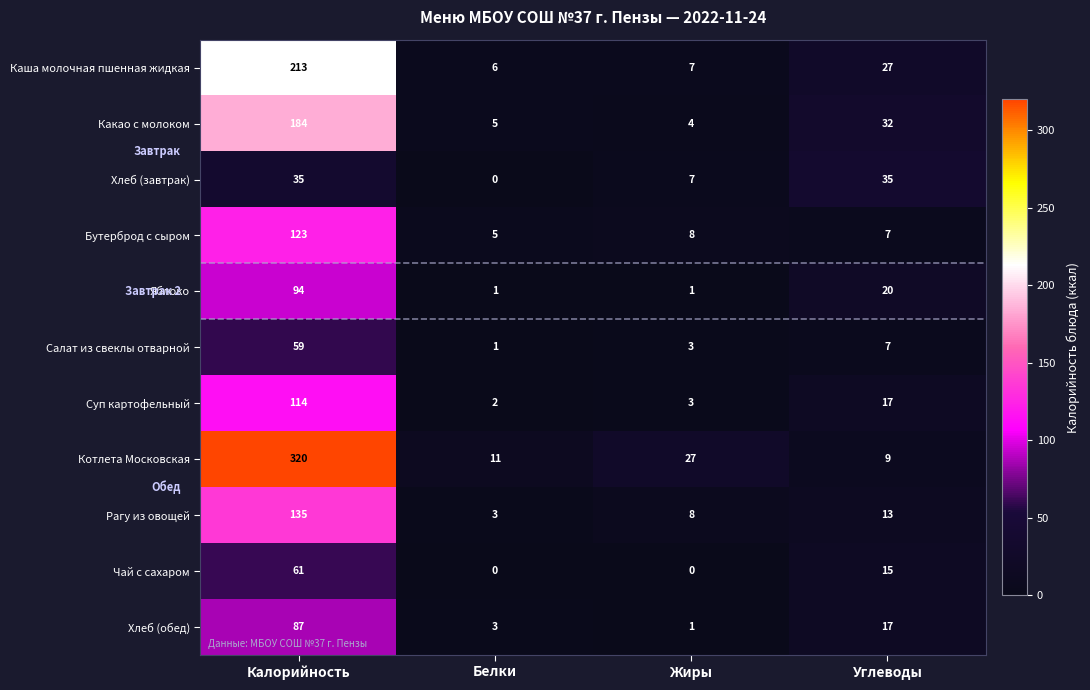

Which category has the highest value in the Какао с молоком series?

Калорийность